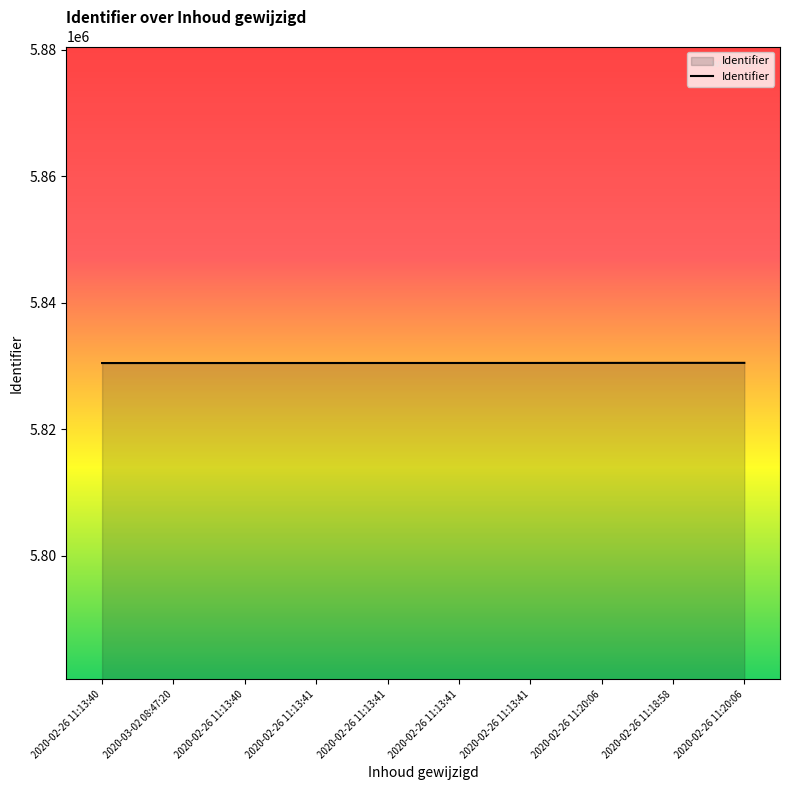

What is the difference between the maximum and minimum values?

29